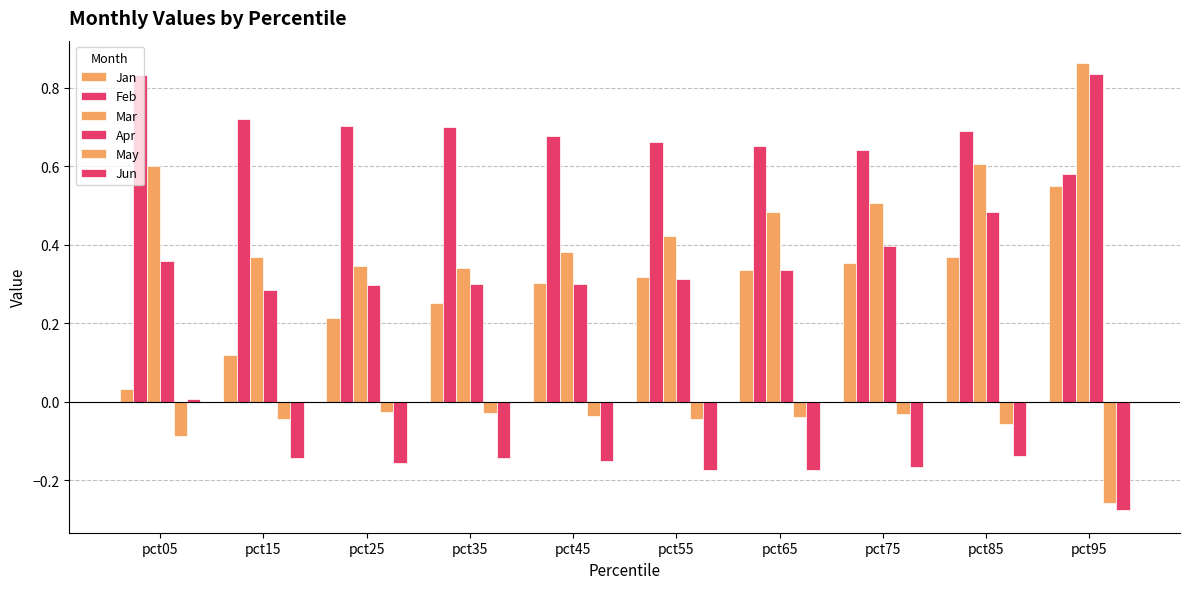

Does the chart contain stacked bars?

No